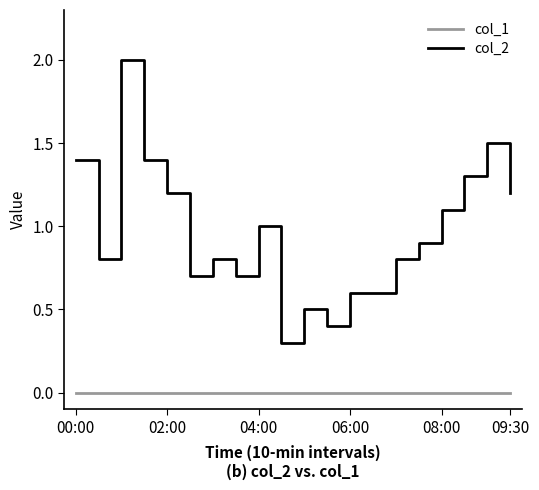

True or false: col_1 and col_2 intersect in this chart.

False